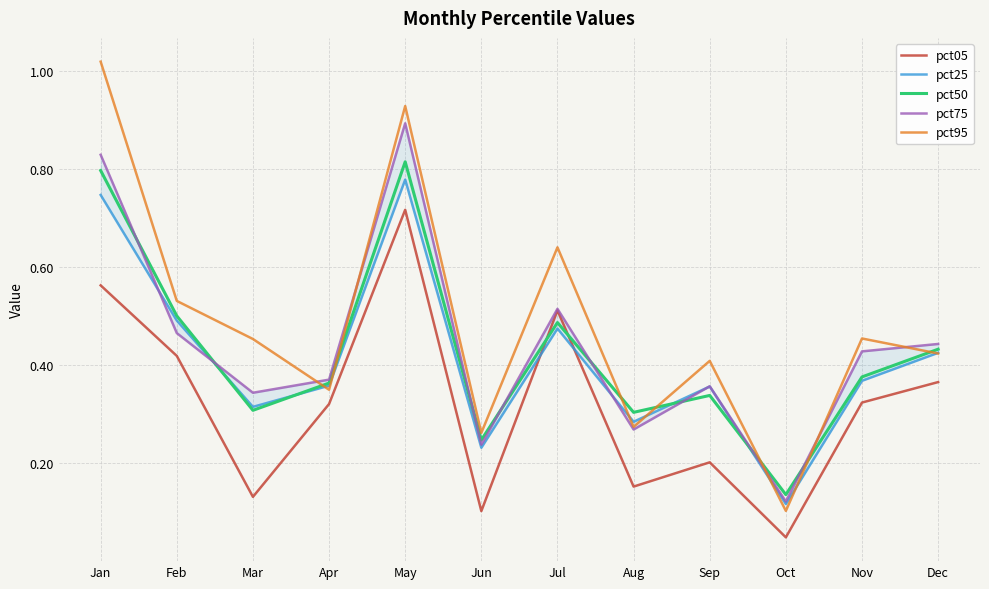

Which series ends up on top after the final intersection of pct75 and pct25?

pct75